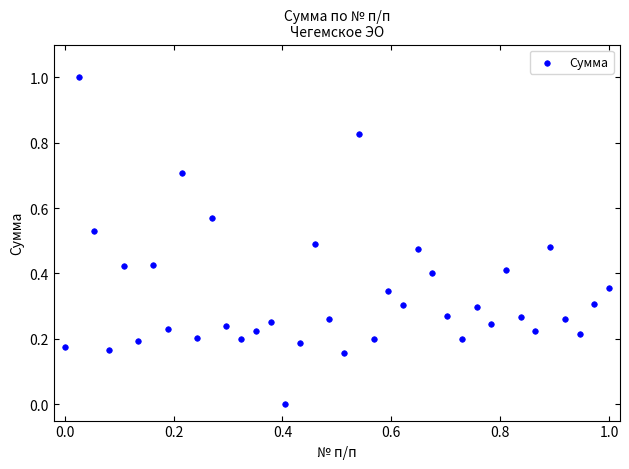

What is the range of X values (max minus min)?

1.0